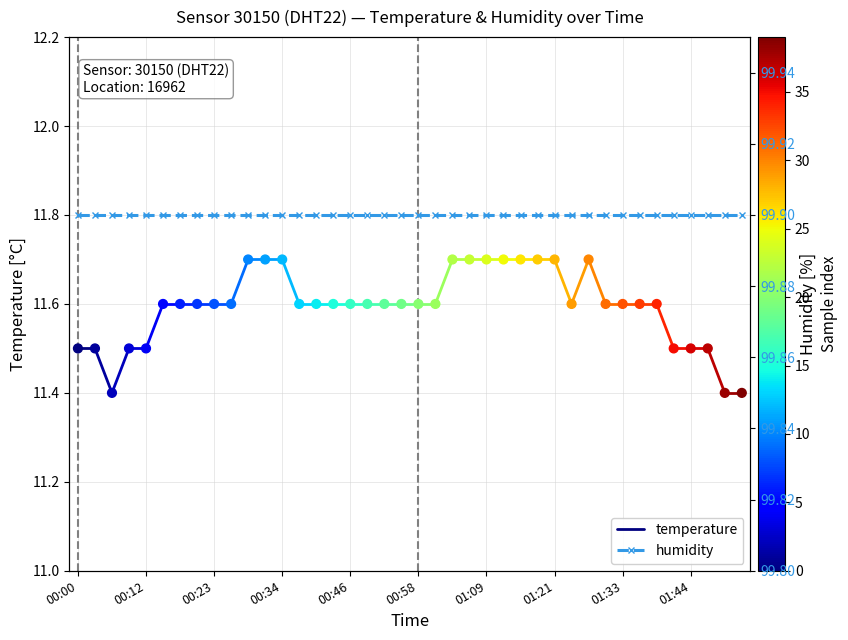

Approximately how many times larger is the value at 01:38 compared to 00:43?

1.0